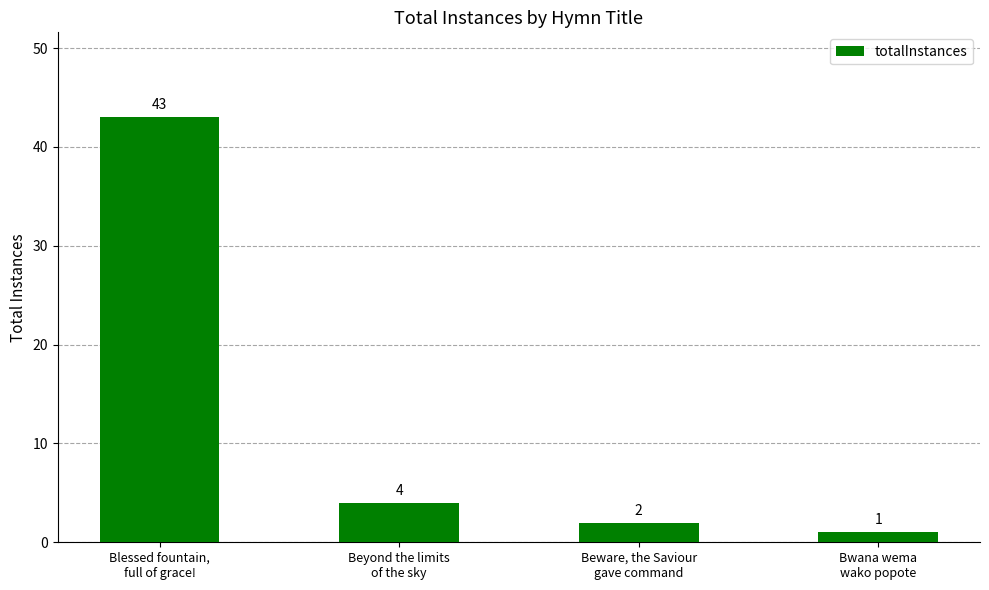

What is the sum of all values?

50